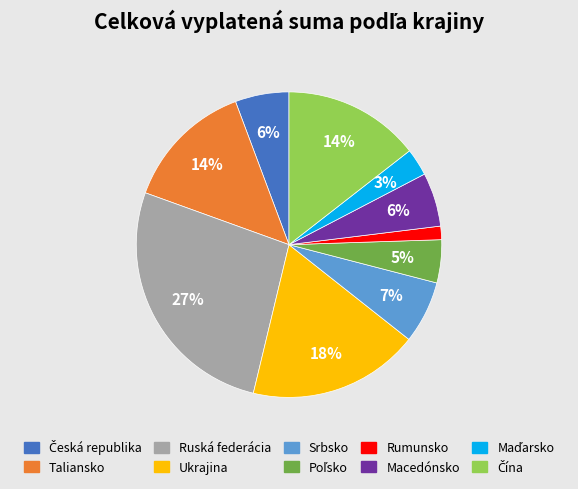

Which has a higher value, Taliansko or Macedónsko?

Taliansko